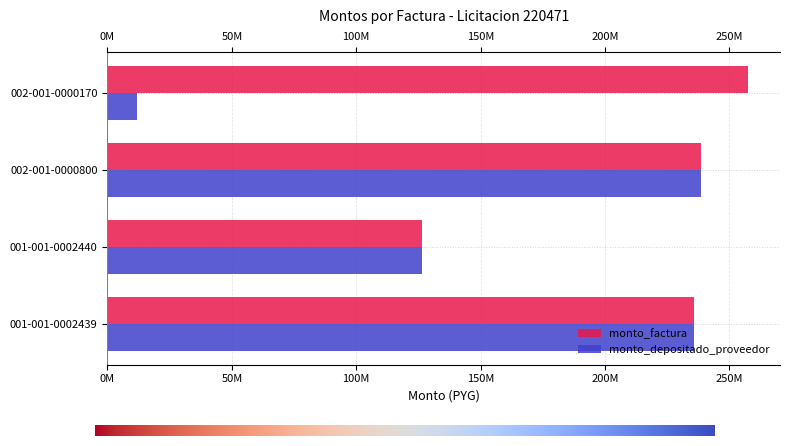

What position from the right is 002-001-0000800?

2